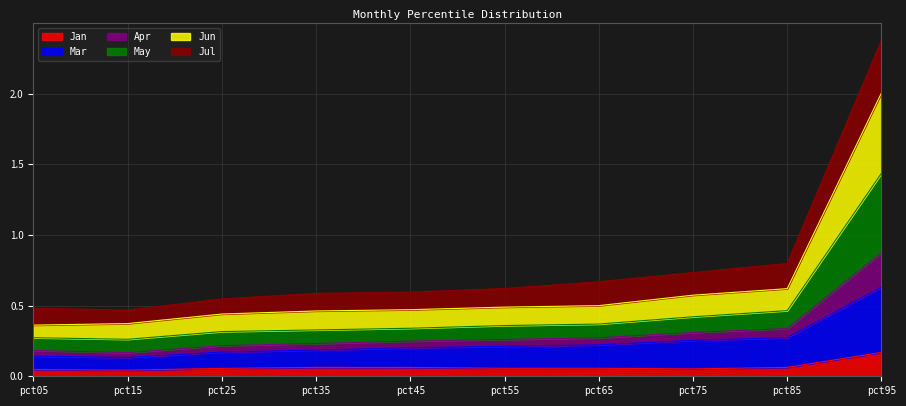

Which category has the highest value across all series?

pct95